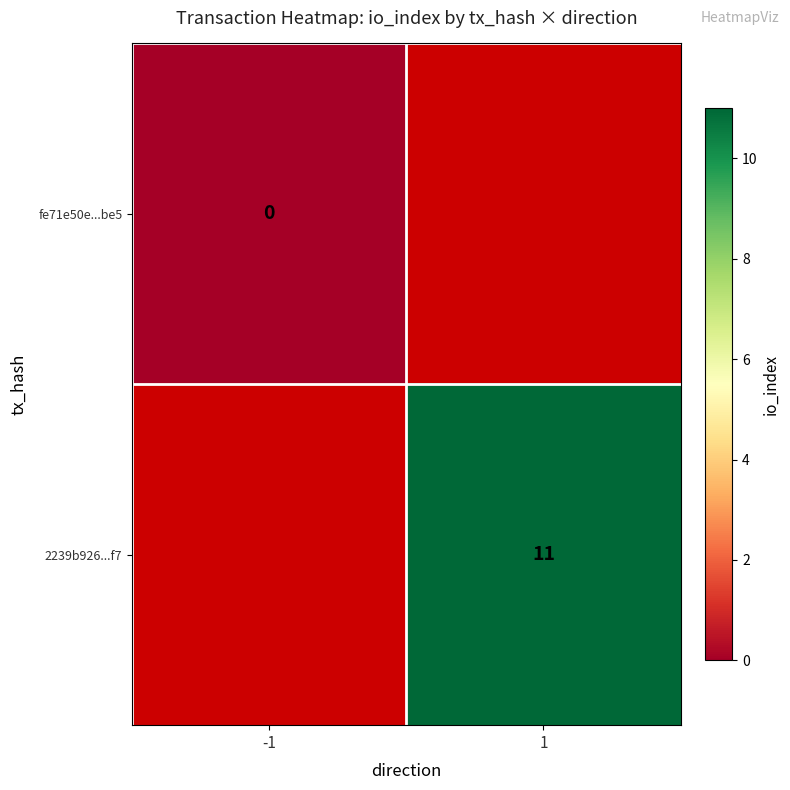

True or false: 2239b926...f7 has a value of 3 at 1.

False